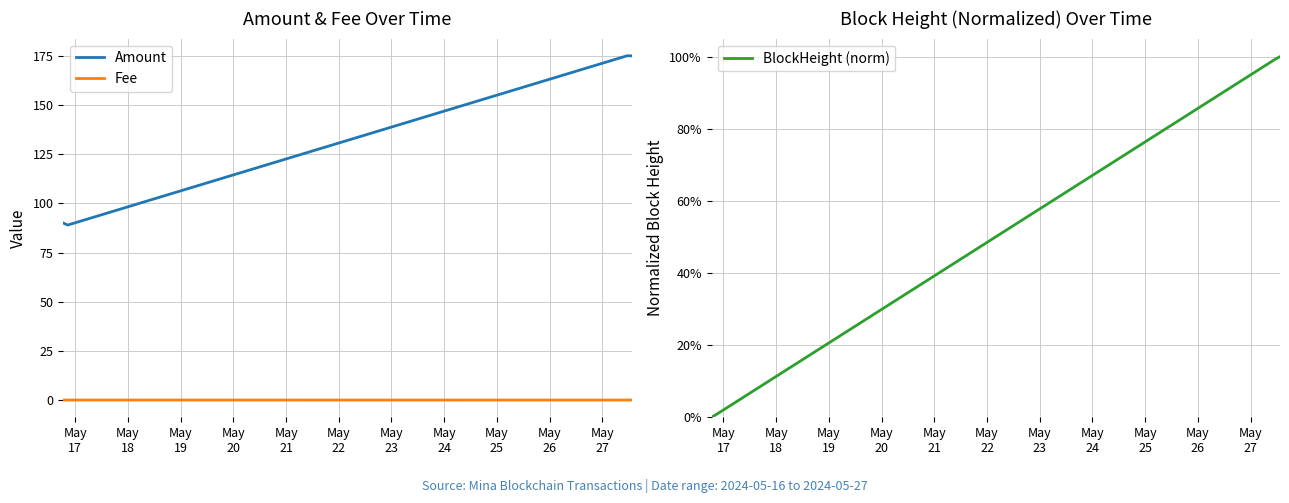

How many positive values does the BlockHeight (norm) series have?

3